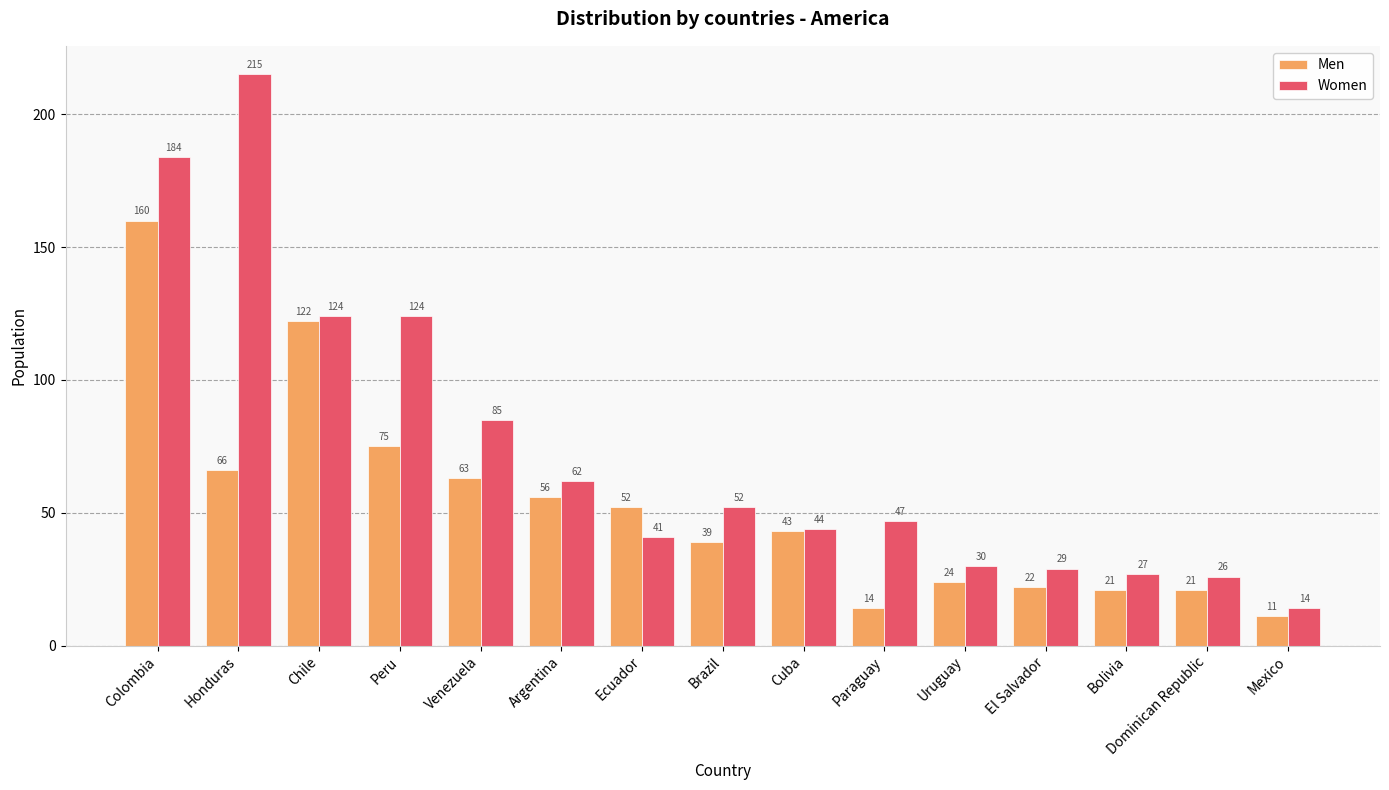

How many values in the Men series are below 43?

7